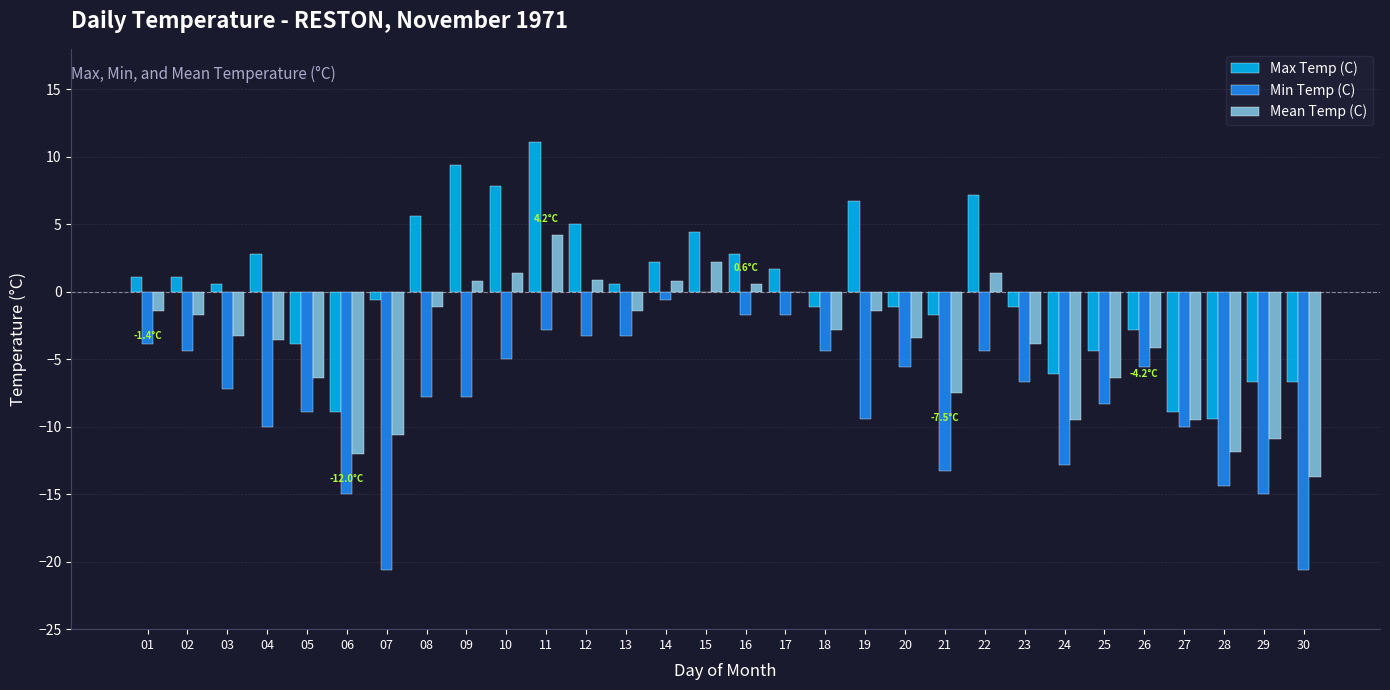

How many groups of bars are there?

30